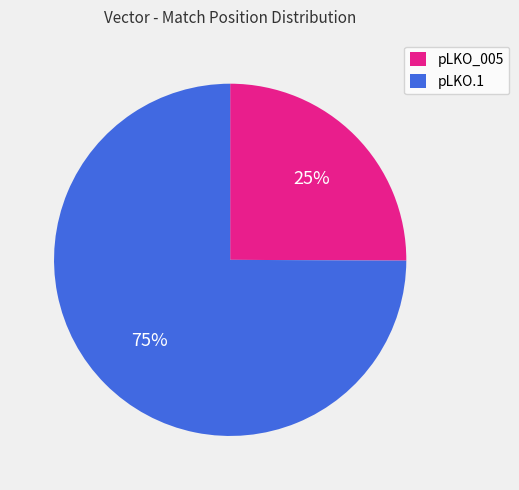

The pLKO_005 slice represents 35% of the pie. True or false?

False